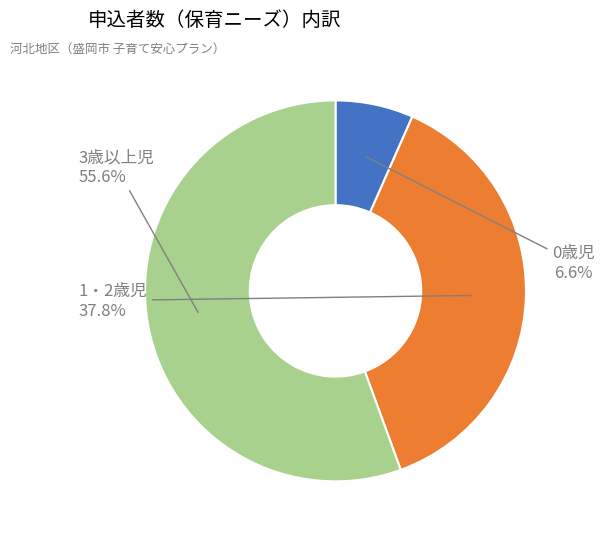

Is 0歳児 the majority of the pie?

No